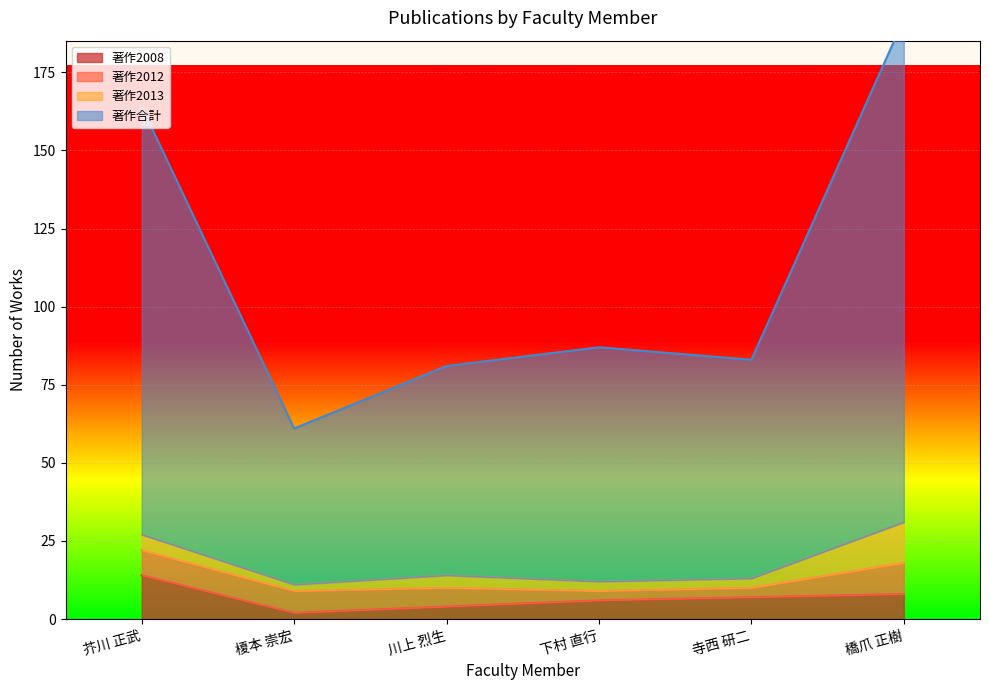

Which series changed the most between 芥川 正武 and 下村 直行?

著作合計